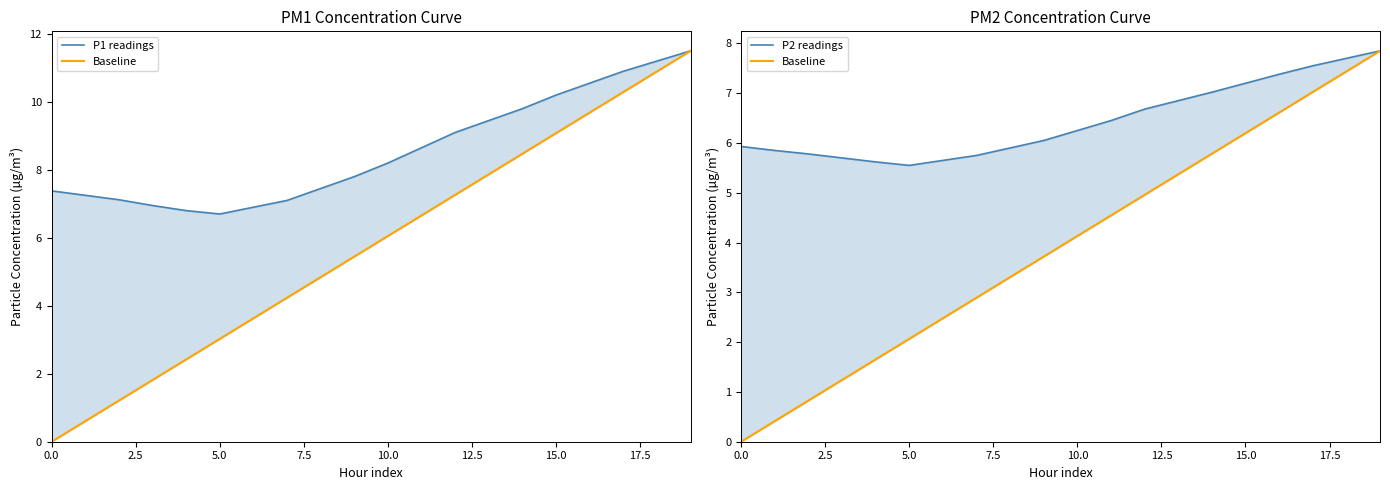

What position from the left is 19?

20